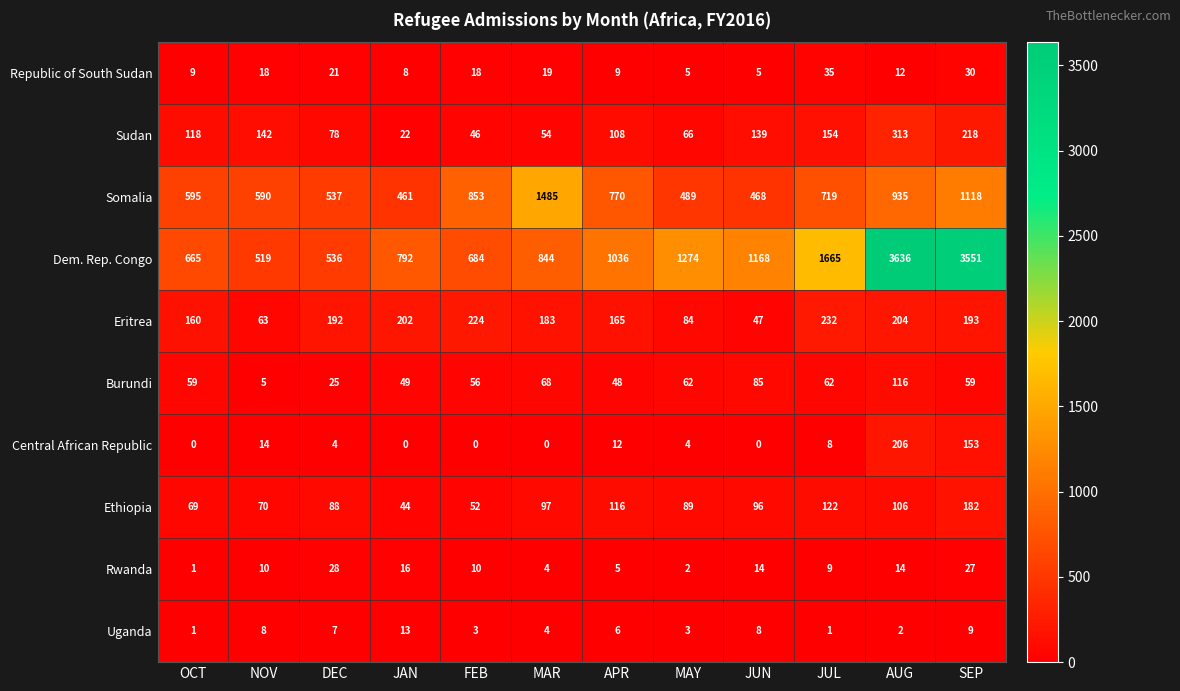

What is the sum of the Eritrea values at JUL and DEC?

424